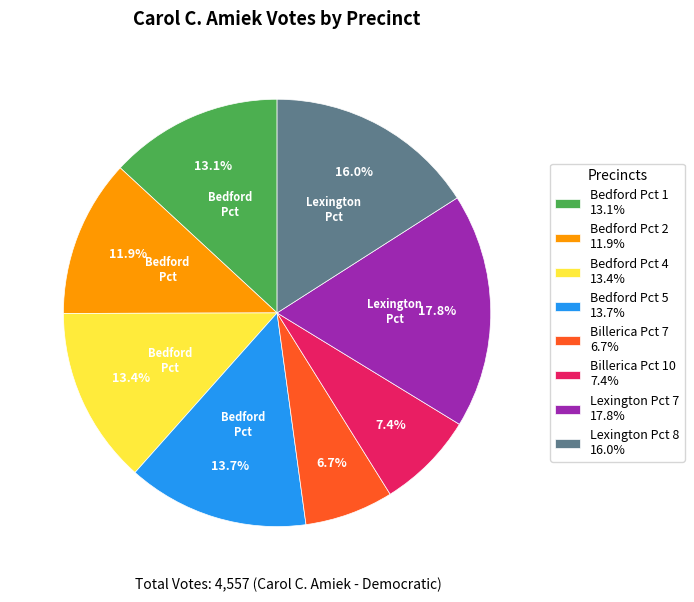

What portion of the pie excludes Billerica Pct 7?

93.3%